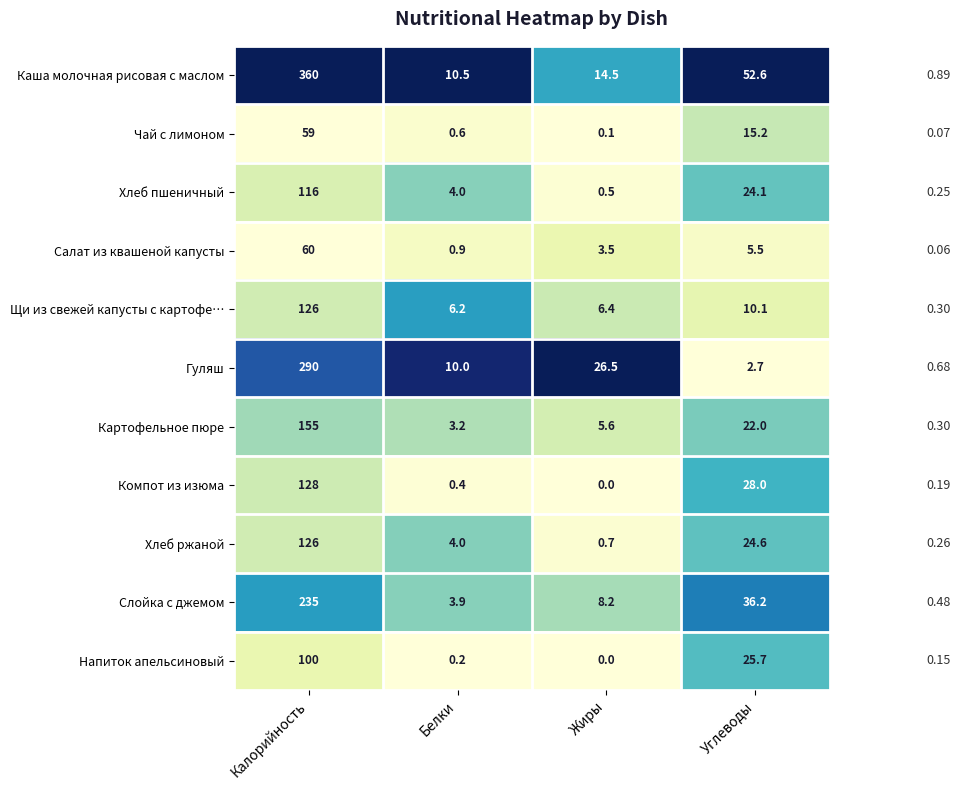

Which series changed the most between Калорийность and Углеводы?

Каша молочная рисовая с маслом